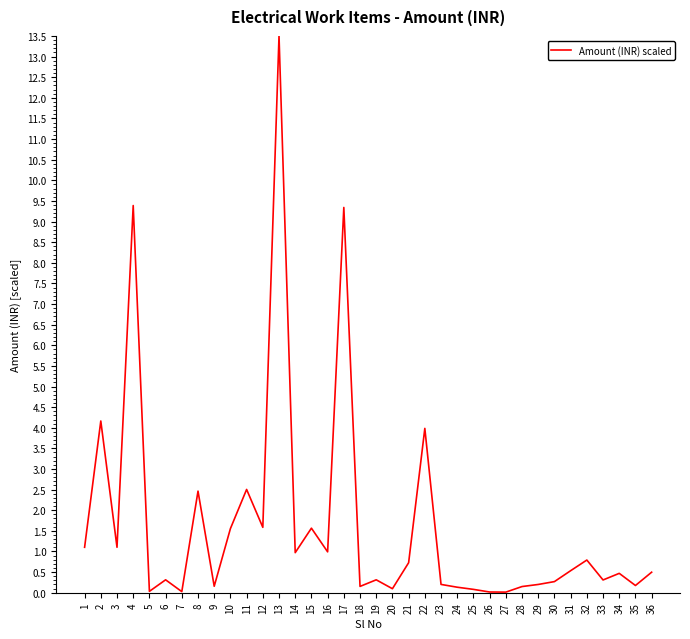

True or false: the data has more than 2 interior local peaks.

True